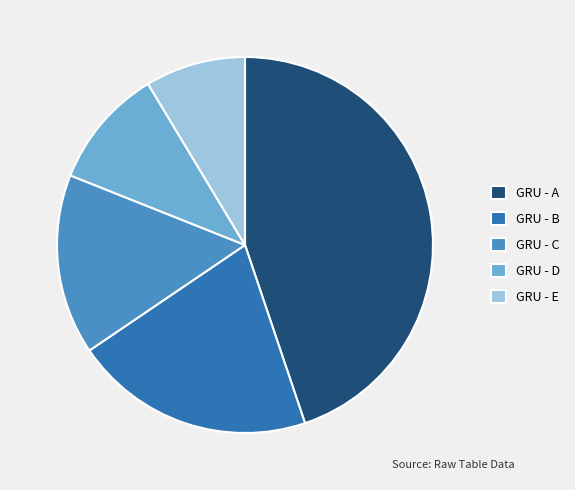

Is it true that GRU - A is 45% of the pie?

True